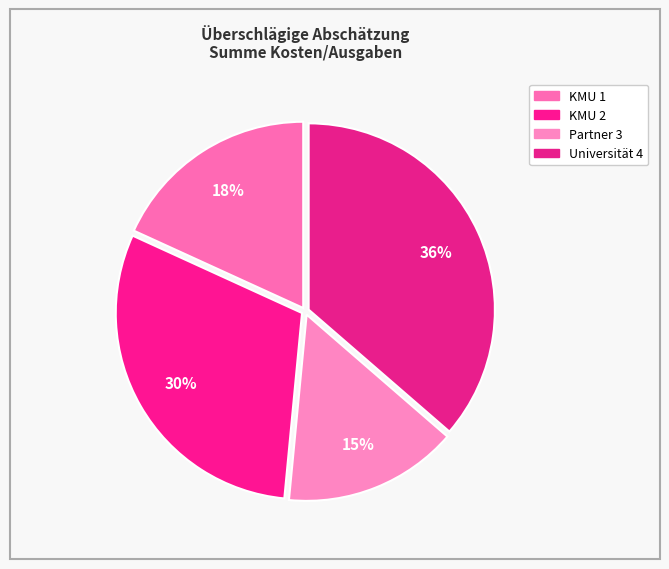

To the nearest percent, what is the difference between the KMU 2 and Universität 4 slice percentages?

6%